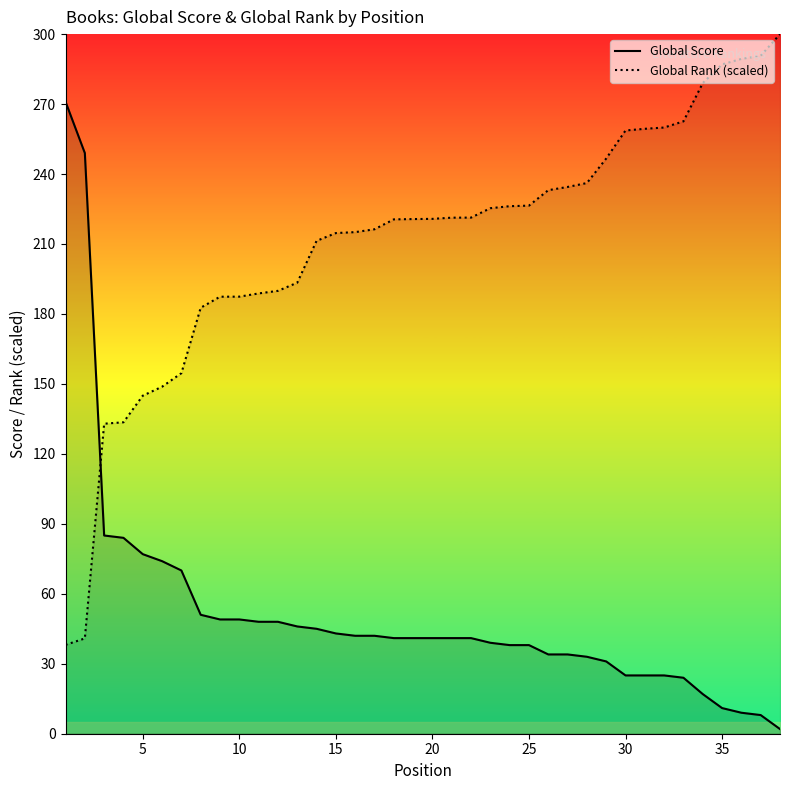

What is the sum of all Global Rank (scaled) values?

8000.5